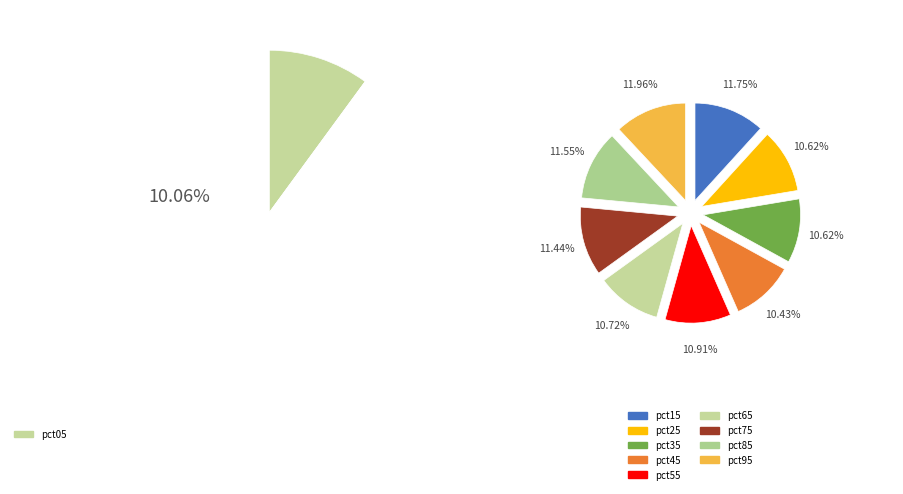

Does pct45 represent more than half of the total?

No